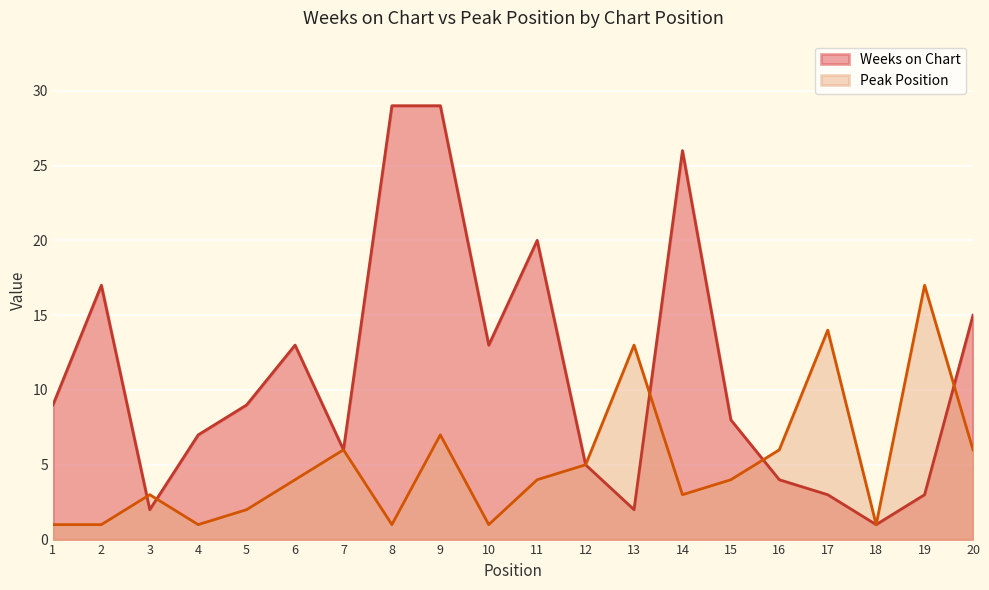

Reading left to right, what are all the values shown in this chart?

Weeks on Chart: 9	17	2	7	9	13	6	29	29	13	20	5	2	26	8	4	3	1	3	15
Peak Position: 1	1	3	1	2	4	6	1	7	1	4	5	13	3	4	6	14	1	17	6